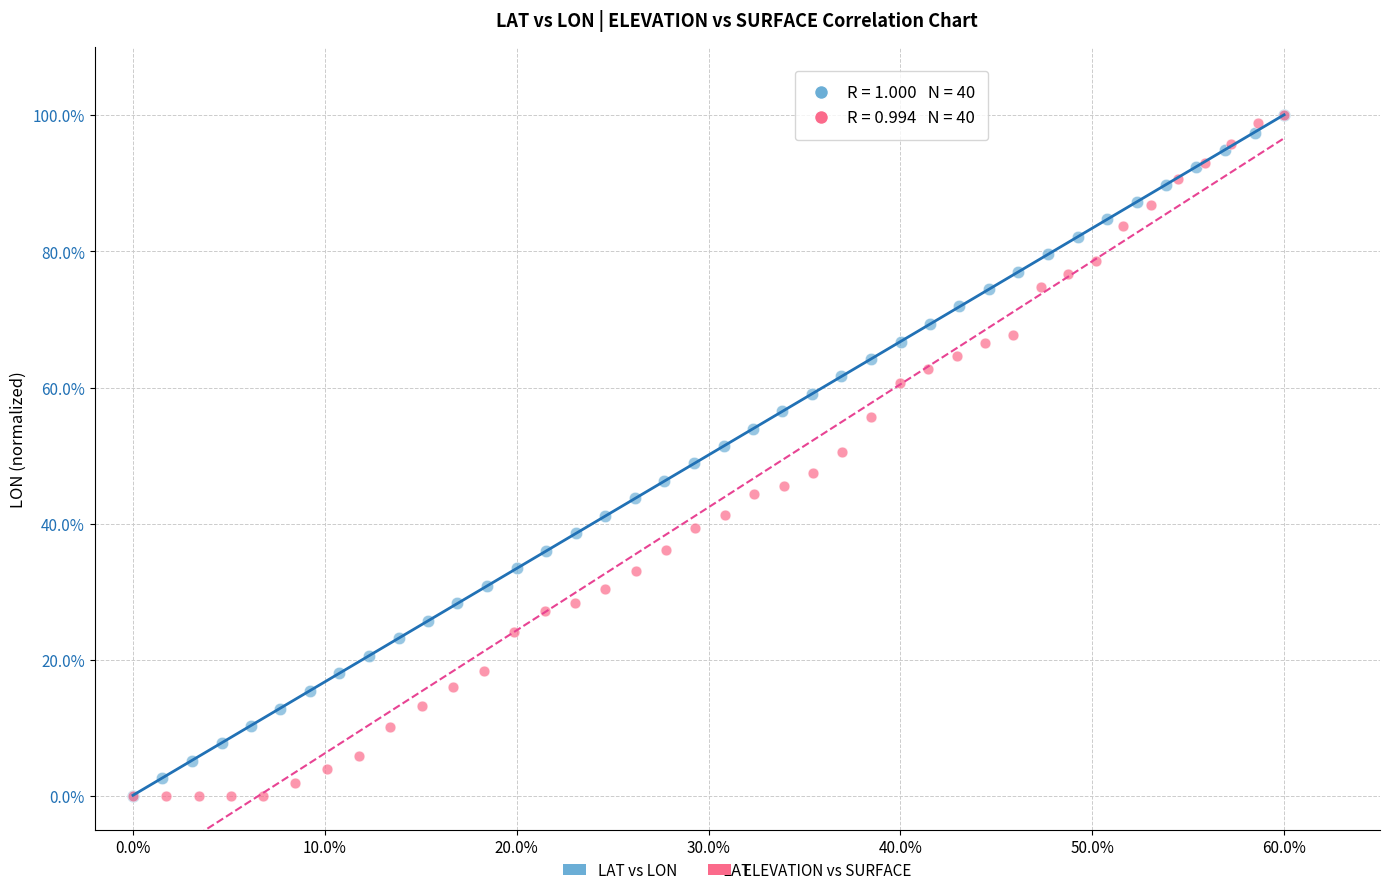

What are all the series names shown in the legend?

LAT vs LON, ELEVATION vs SURFACE